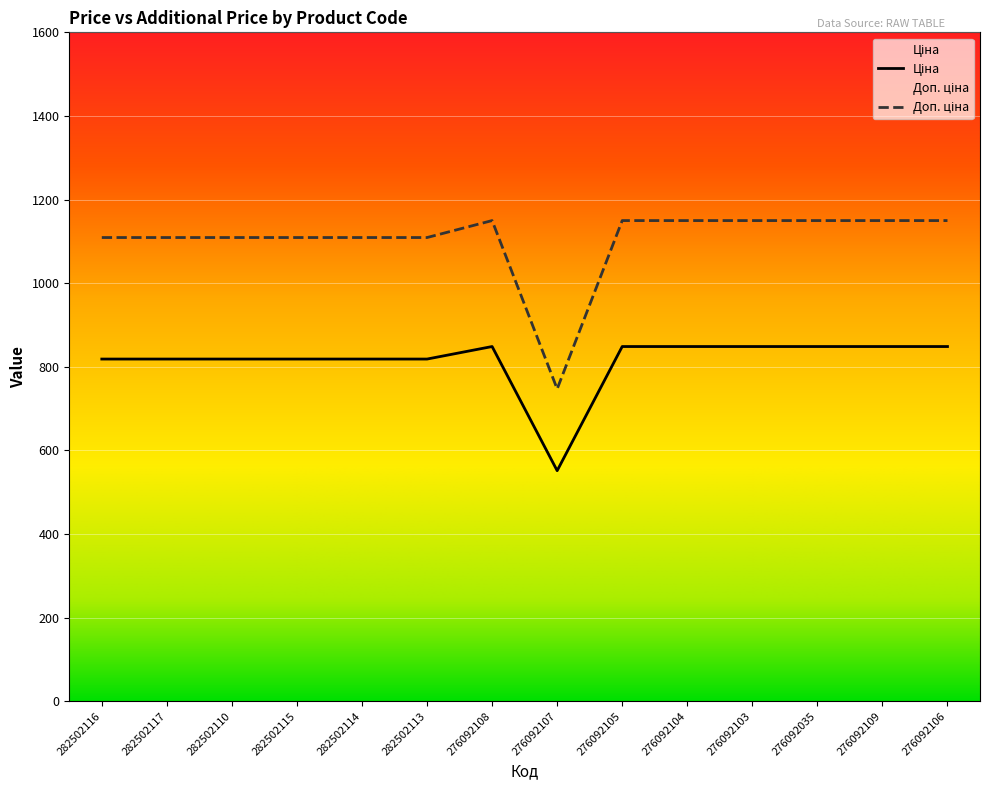

How many data points does each series have?

14